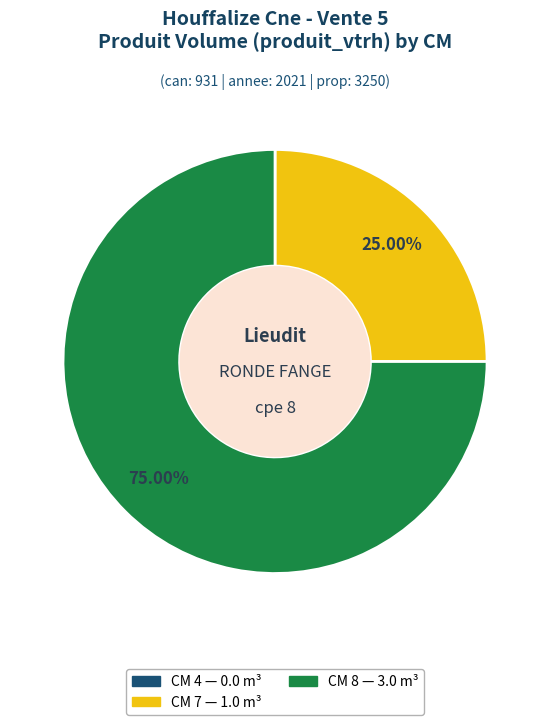

Does any single category account for the majority?

Yes